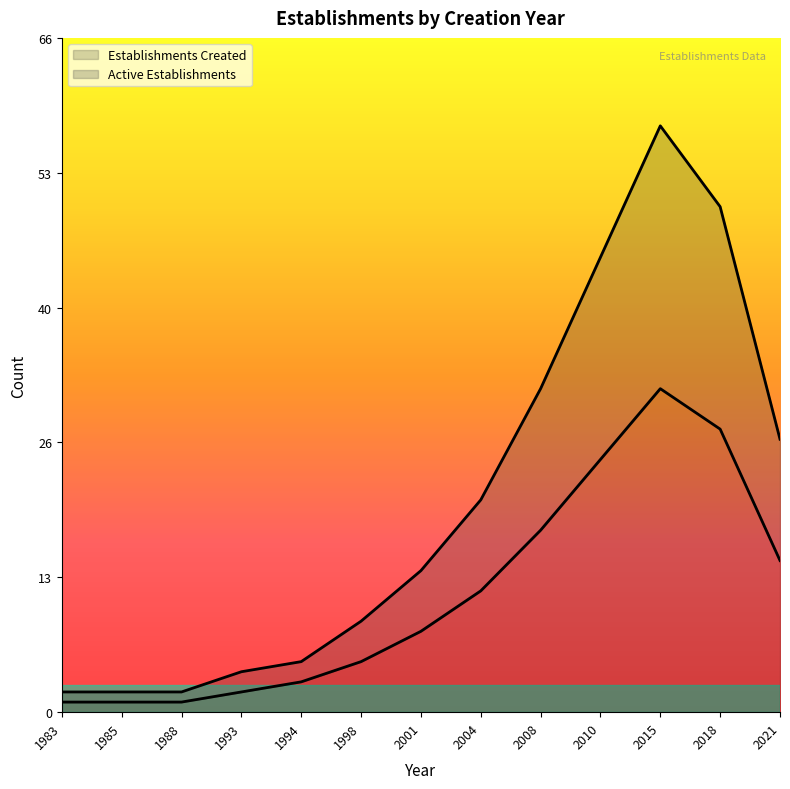

What is the minimum value shown in the chart?

1